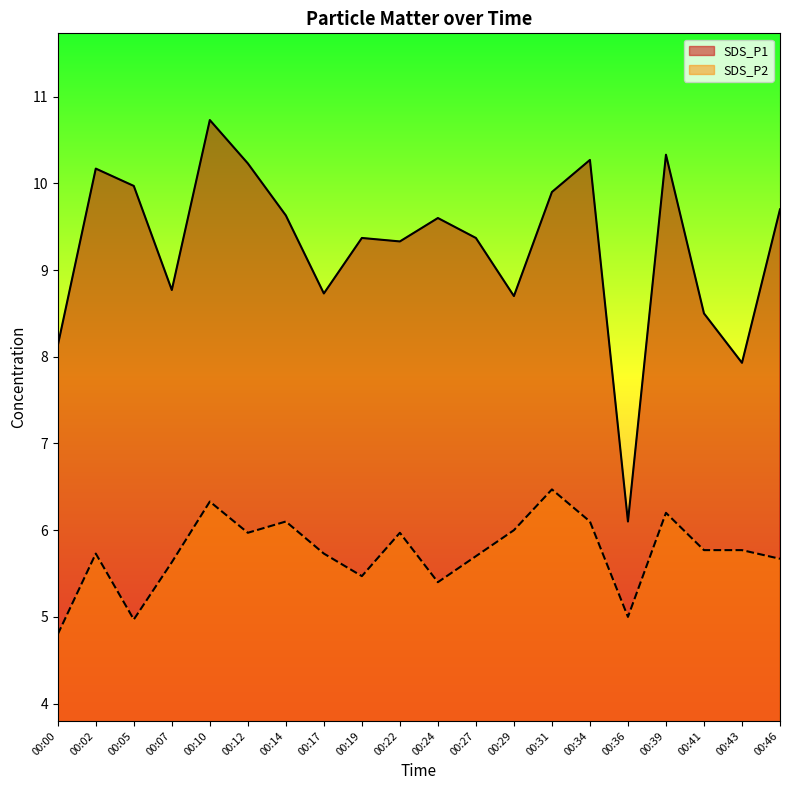

Rank the categories by SDS_P2 value from highest to lowest.

00:31, 00:10, 00:39, 00:14, 00:34, 00:29, 00:12, 00:22, 00:41, 00:43, 00:02, 00:17, 00:27, 00:46, 00:07, 00:19, 00:24, 00:36, 00:05, 00:00